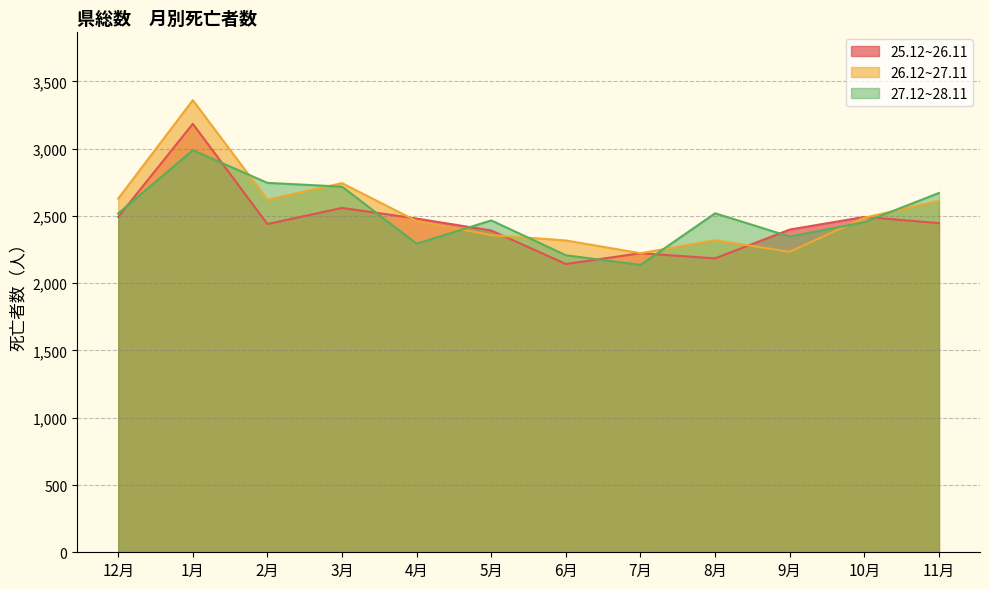

List the labels in order of 27.12~28.11 value, smallest first.

7月, 6月, 4月, 9月, 10月, 5月, 12月, 8月, 11月, 3月, 2月, 1月